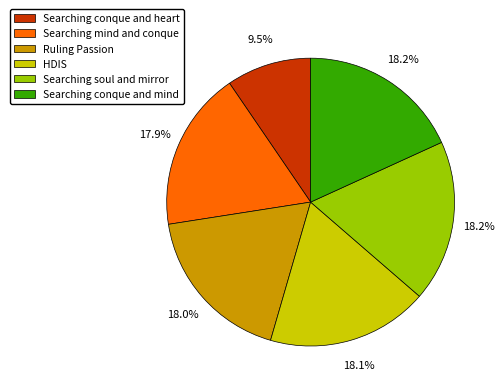

What percentage is NOT represented by Searching mind and conque?

82.1%